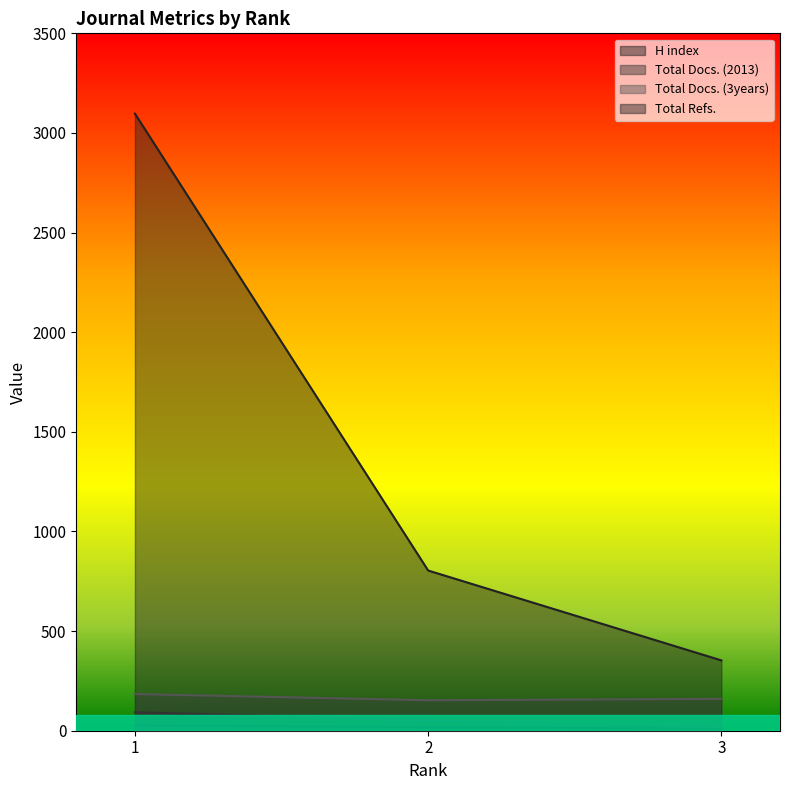

What is the lowest value of the Total Docs. (2013) series?

16